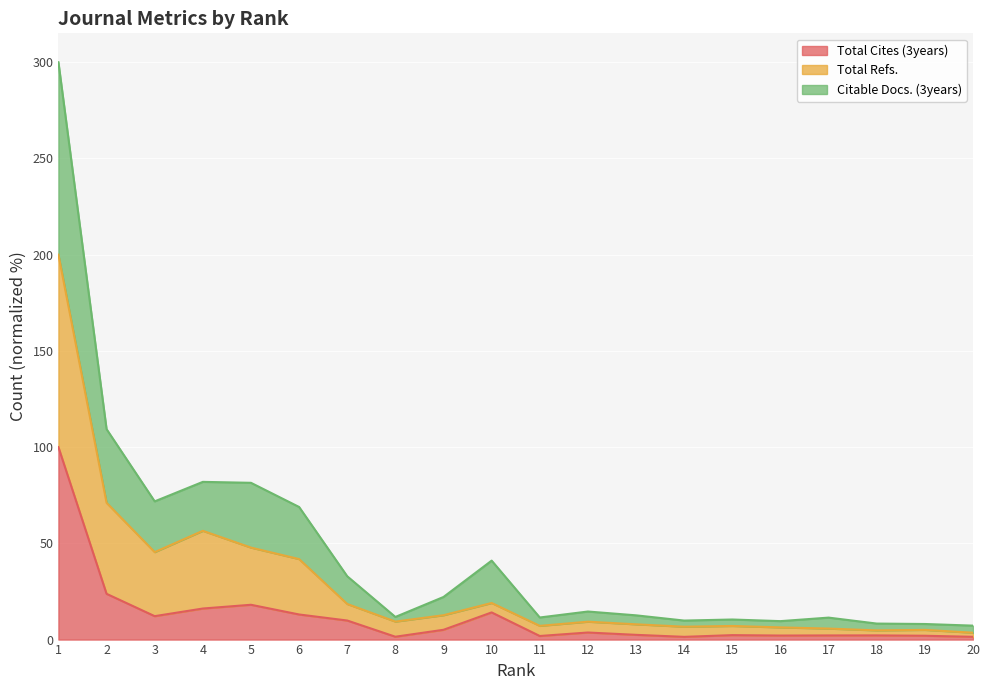

Is it true that Total Refs. equals 47.8 at 5?

True